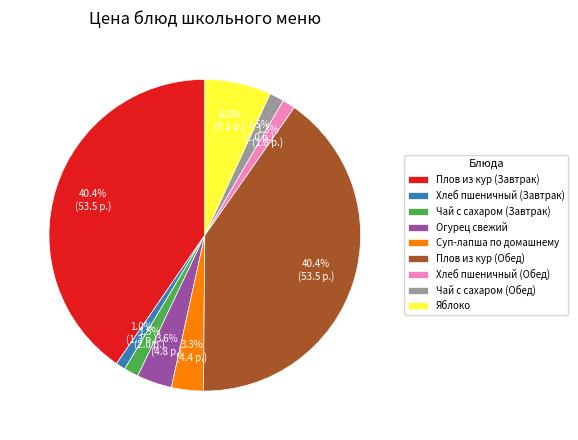

Is it true that Яблоко is 19% of the pie?

False